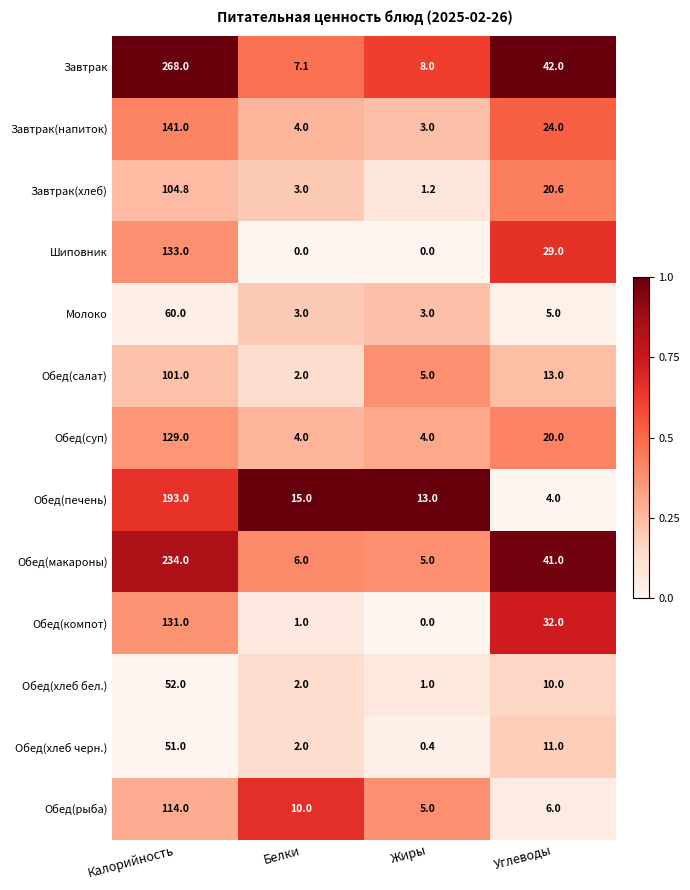

What is the spread (max minus min) of values at Жиры?

13.0